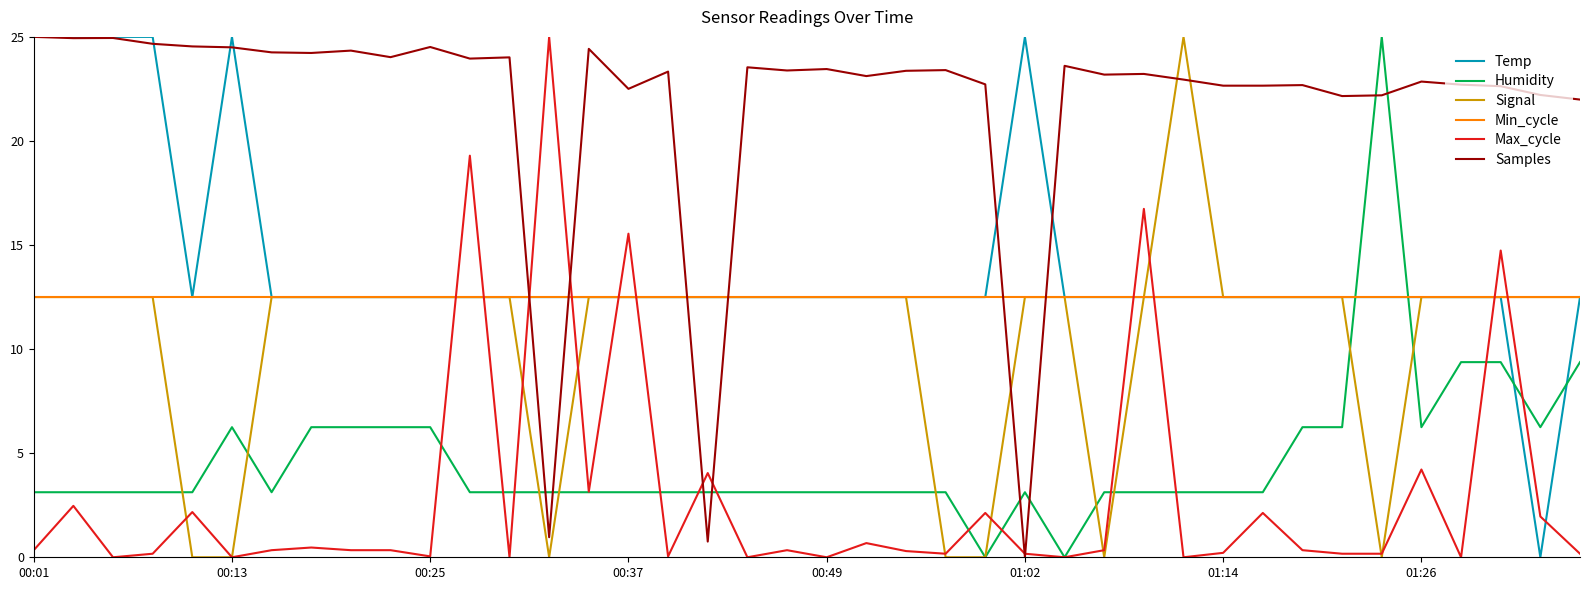

How many categories are shown in the chart?

40